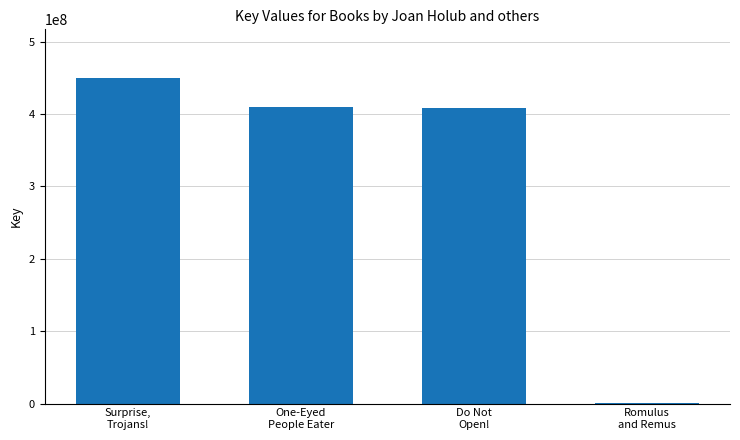

What is the ratio of the value at Surprise,
Trojans! to the value at One-Eyed
People Eater?

1.1